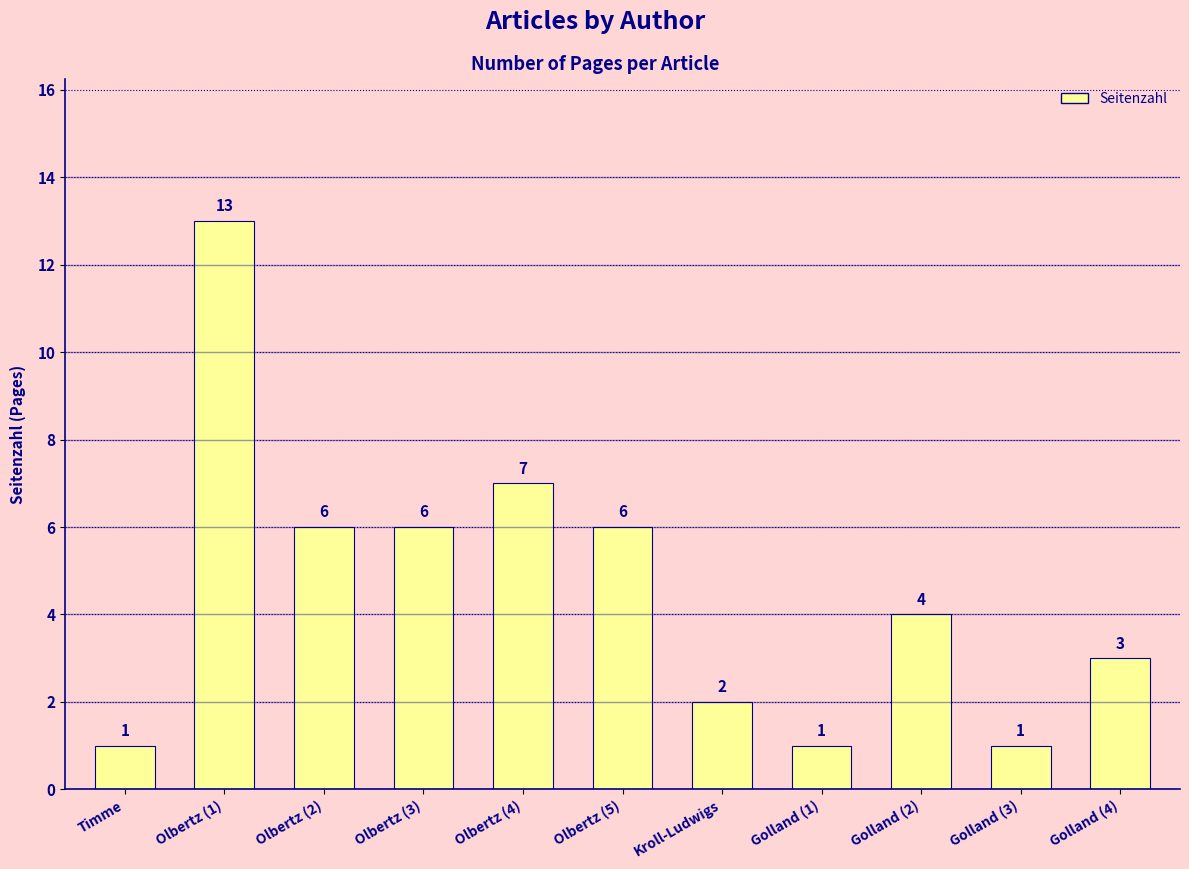

What is the sum of all values?

50